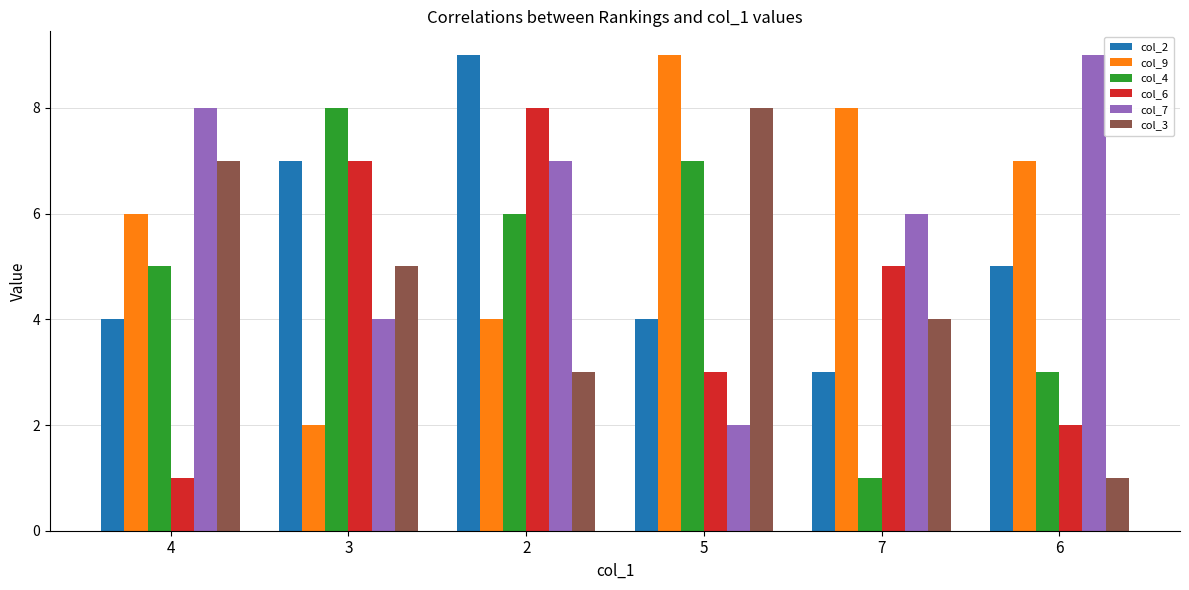

Between 3 and 7, which series saw the biggest shift?

col_4